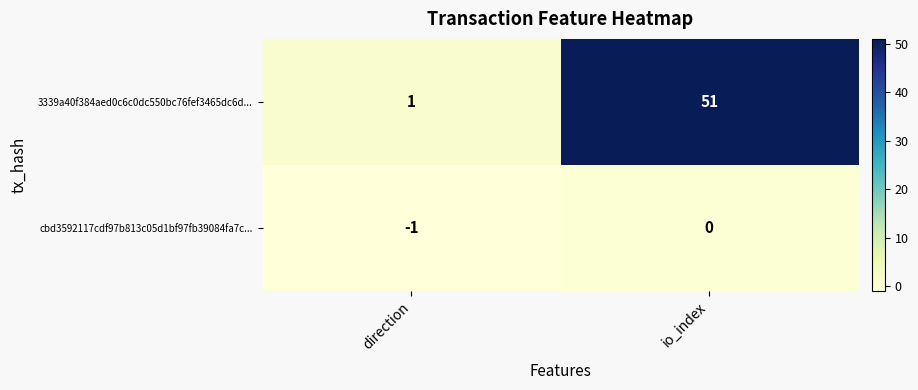

What is the minimum value shown in the chart?

-1